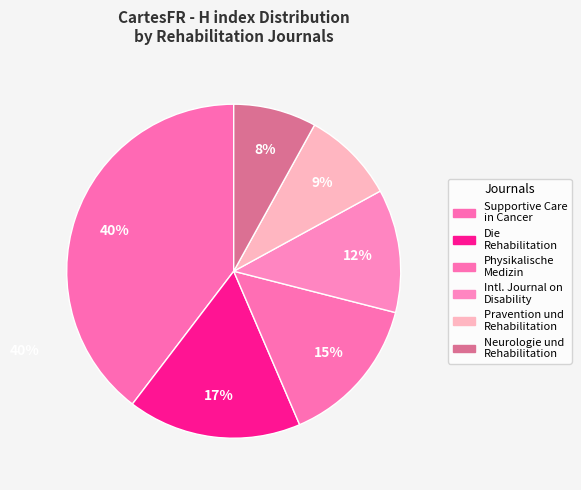

To the nearest percent, what is the difference between the largest and smallest slice percentages?

32%